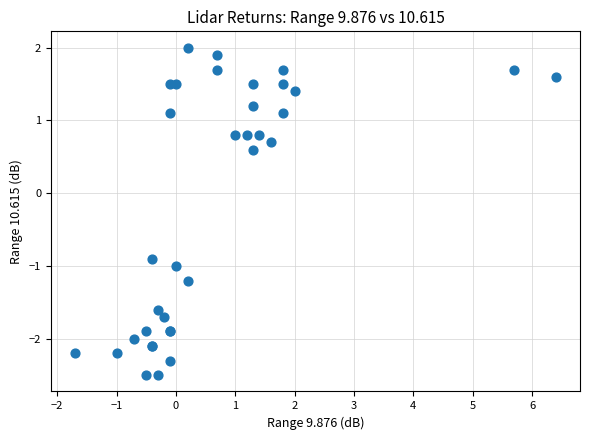

What Y value in the scatter plot is closest to 0?

0.6